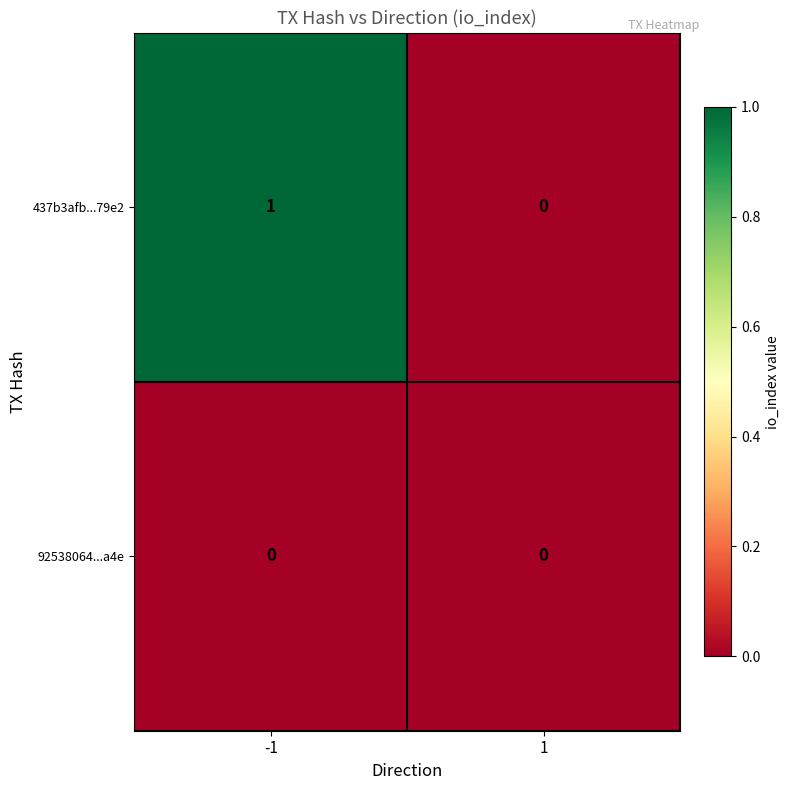

Rank the series at -1 from lowest to highest value.

92538064...a4e, 437b3afb...79e2